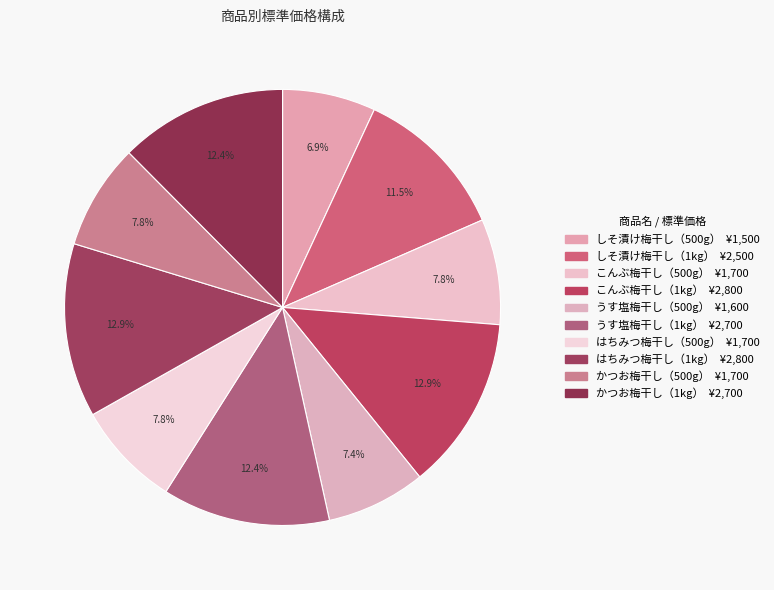

Count the number of slices in the pie.

10